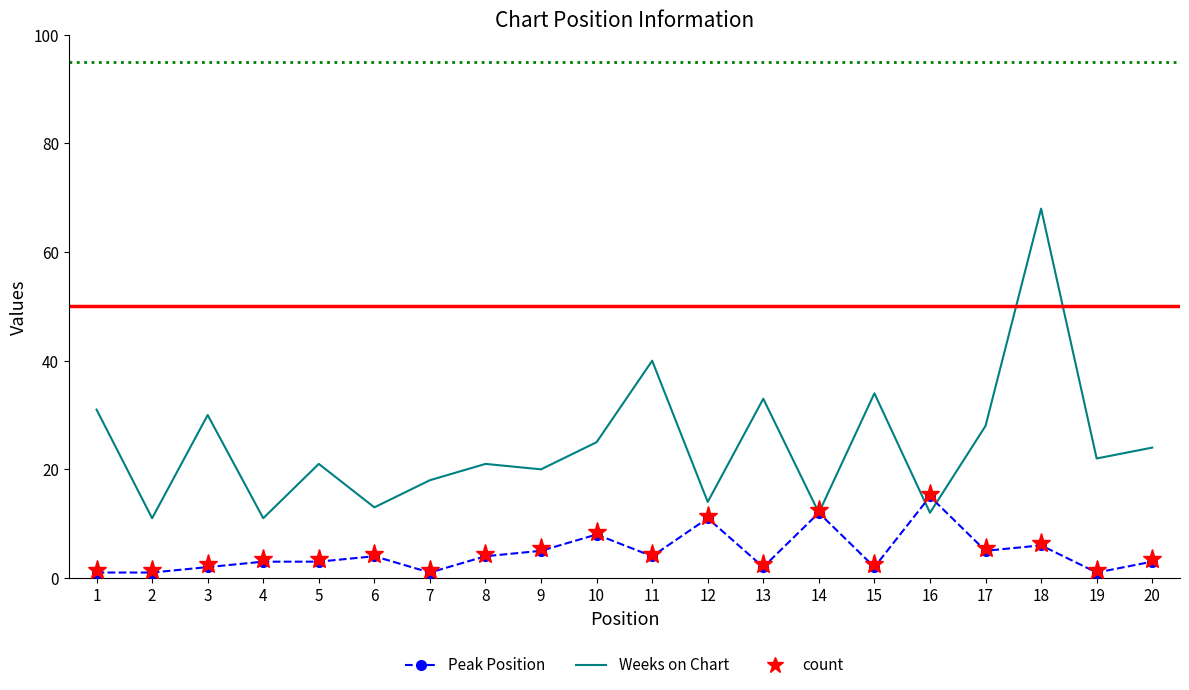

At which category is the sum across all series the highest?

18